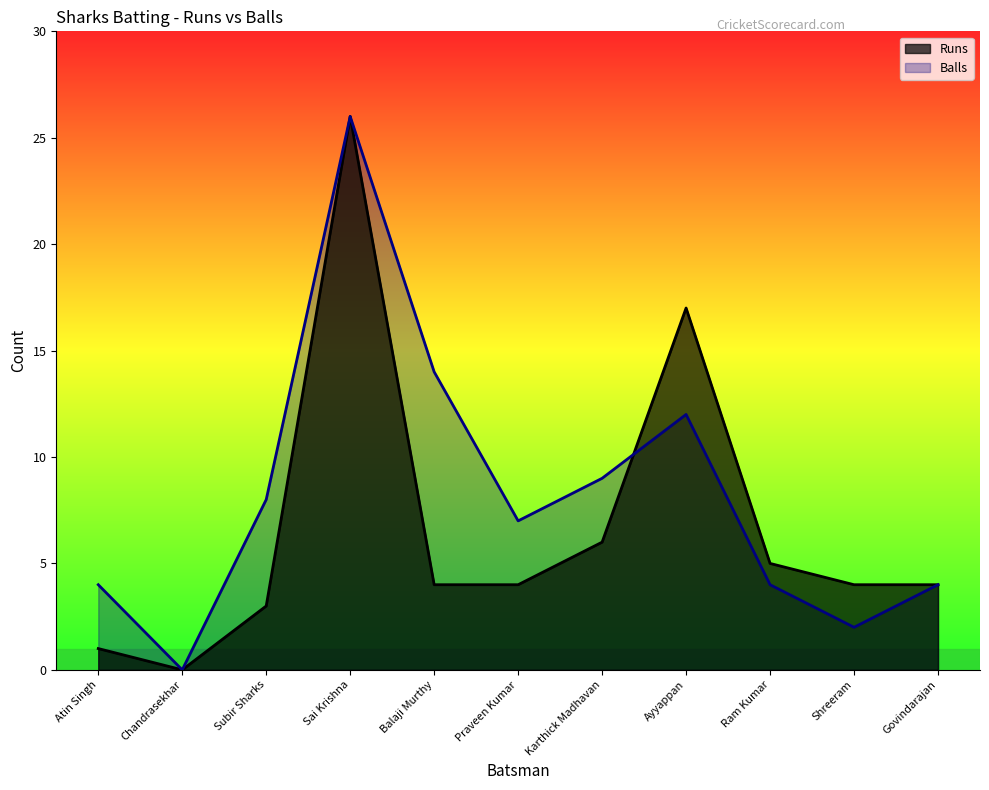

True or false: Balls has a value of 11 at Praveen Kumar.

False